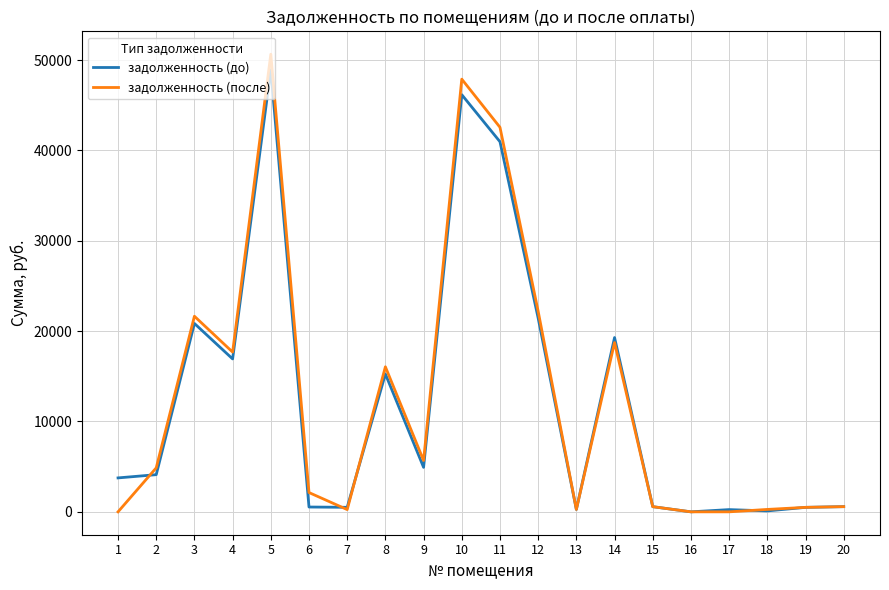

Is the value of задолженность (после) at 4 greater than the value of задолженность (до) at 9?

Yes